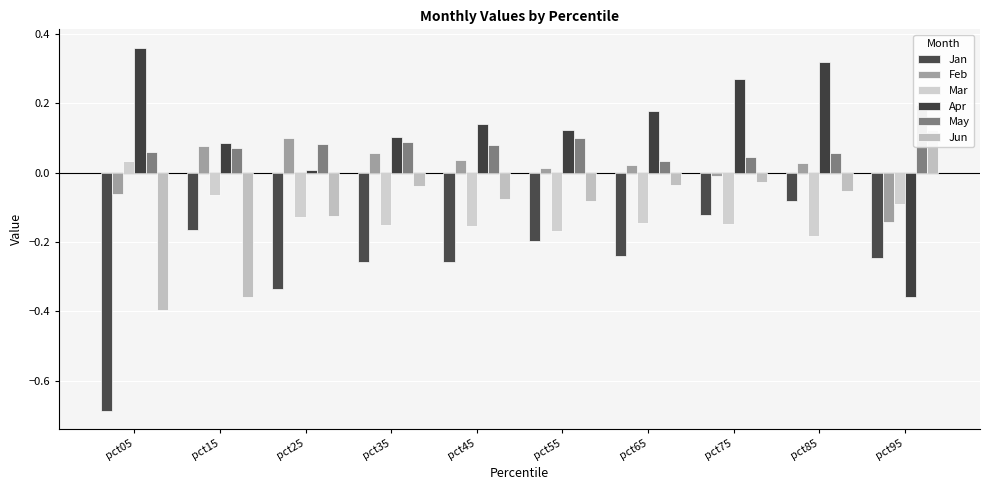

What are all the series names shown in the legend?

Jan, Feb, Mar, Apr, May, Jun